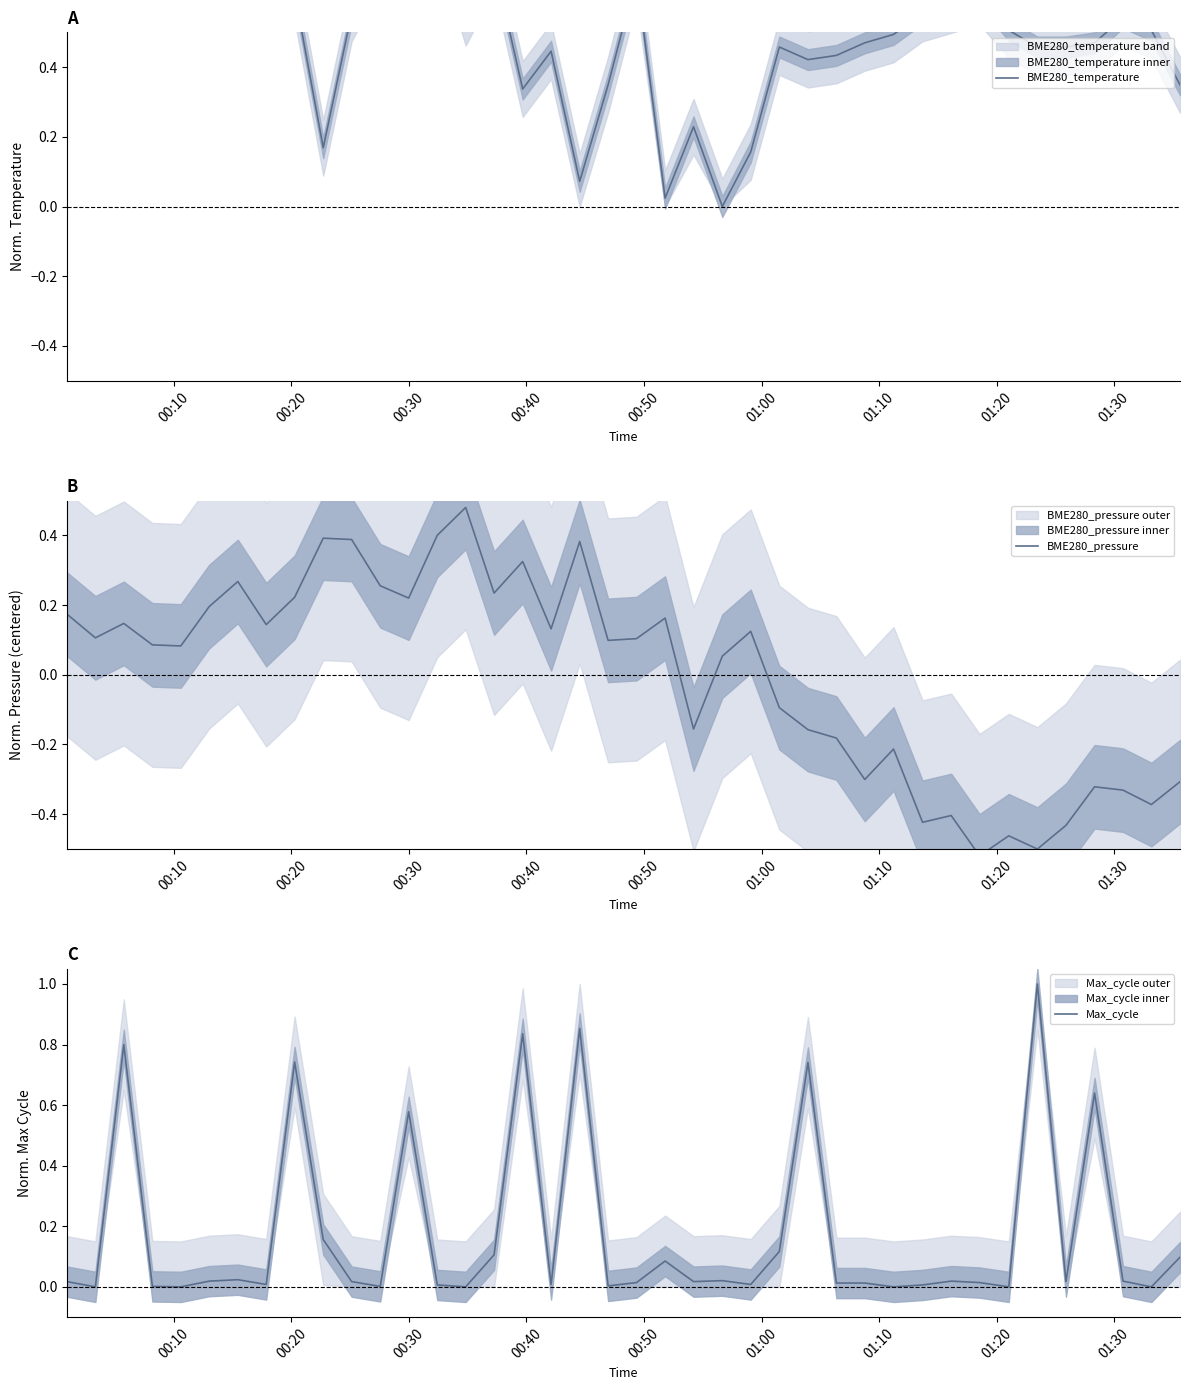

Reading left to right, what are all the values shown in this chart?

BME280_temperature: 1.0	1.0	0.8	1.0	1.0	1.0	1.0	0.7	0.6	0.2	0.6	0.7	0.8	0.8	0.5	0.7	0.3	0.4	0.1	0.3	0.7	0.0	0.2	0.0	0.2	0.5	0.4	0.4	0.5	0.5	0.6	0.6	0.6	0.5	0.5	0.5	0.5	0.5	0.5	0.3
BME280_pressure: 0.2	0.1	0.1	0.1	0.1	0.2	0.3	0.1	0.2	0.4	0.4	0.3	0.2	0.4	0.5	0.2	0.3	0.1	0.4	0.1	0.1	0.2	-0.2	0.1	0.1	-0.1	-0.2	-0.2	-0.3	-0.2	-0.4	-0.4	-0.5	-0.5	-0.5	-0.4	-0.3	-0.3	-0.4	-0.3
Max_cycle: 0.0	0.0	0.8	0.0	0.0	0.0	0.0	0.0	0.7	0.2	0.0	0.0	0.6	0.0	0.0	0.1	0.8	0.0	0.9	0.0	0.0	0.1	0.0	0.0	0.0	0.1	0.7	0.0	0.0	0.0	0.0	0.0	0.0	0.0	1.0	0.0	0.6	0.0	0.0	0.1